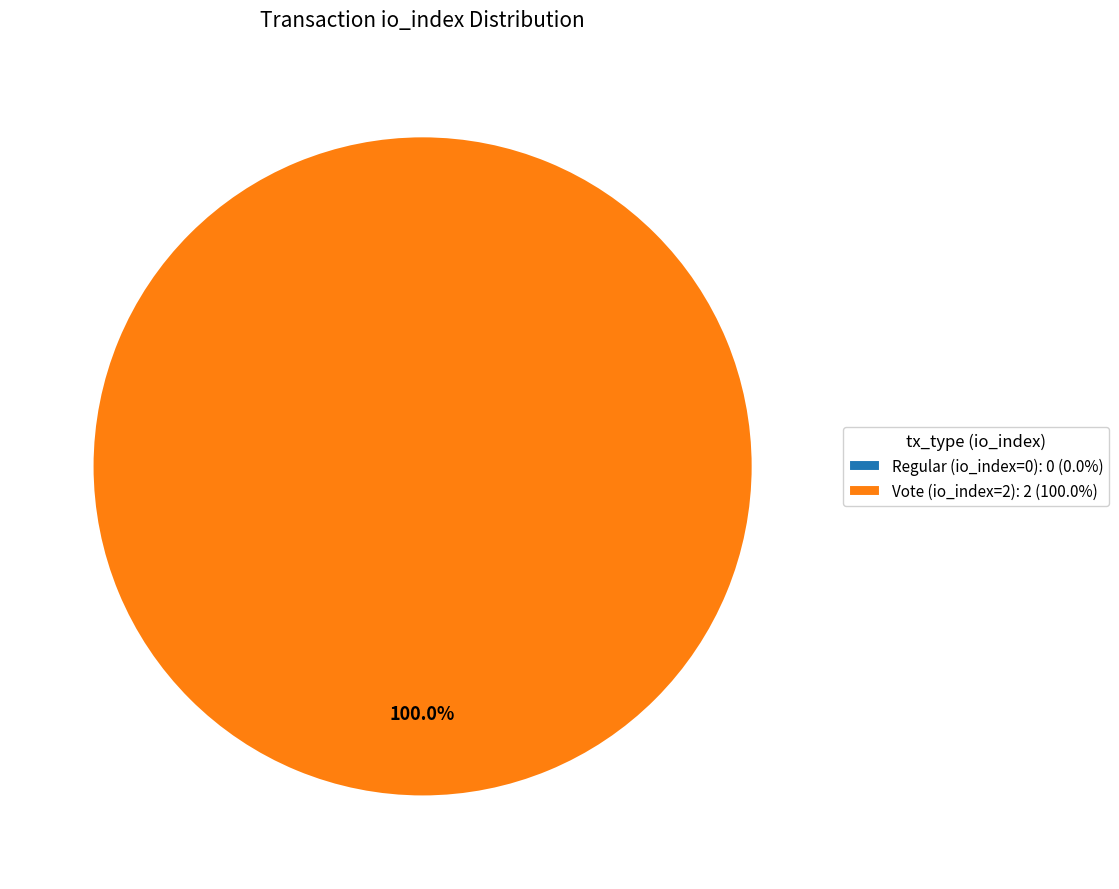

How many slices are in this pie chart?

2